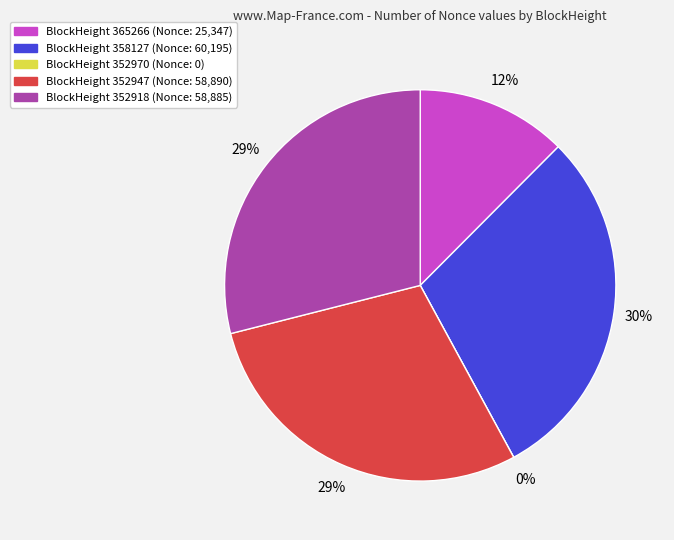

What is the change in value from 352970 to 352918?

+58885